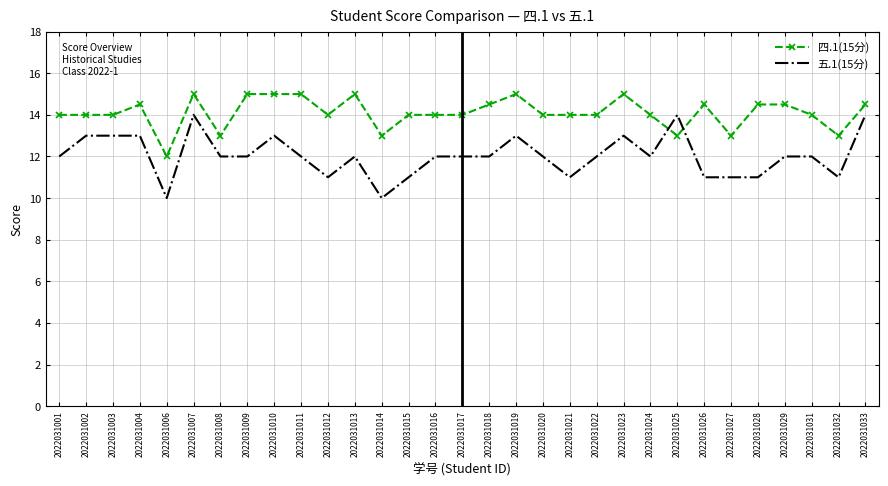

After their last crossing, which series has the higher values: 四.1(15分) or 五.1(15分)?

四.1(15分)